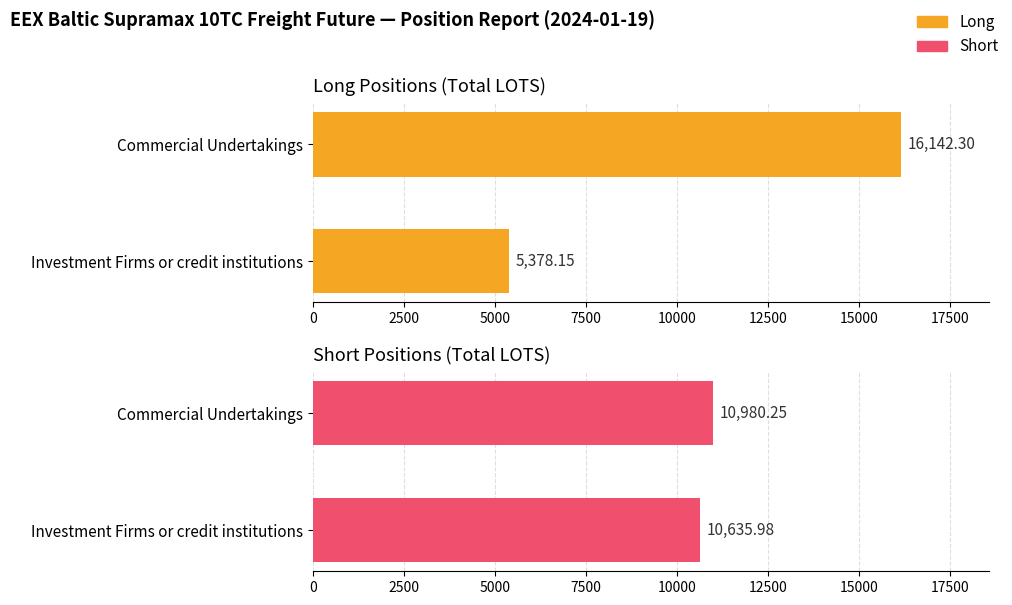

At how many categories does at least one series exceed 14447?

1